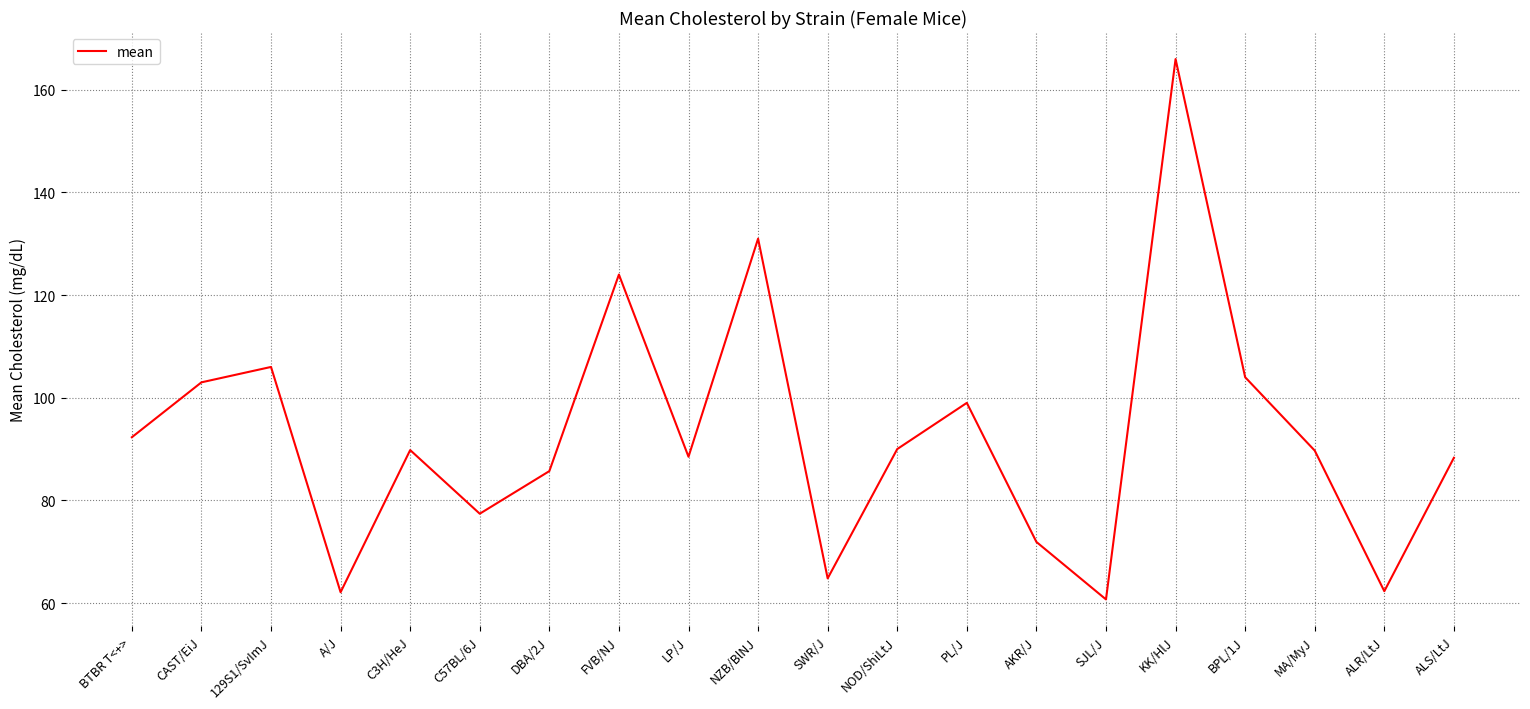

The chart shows a value of 30.6 at SJL/J. True or false?

False